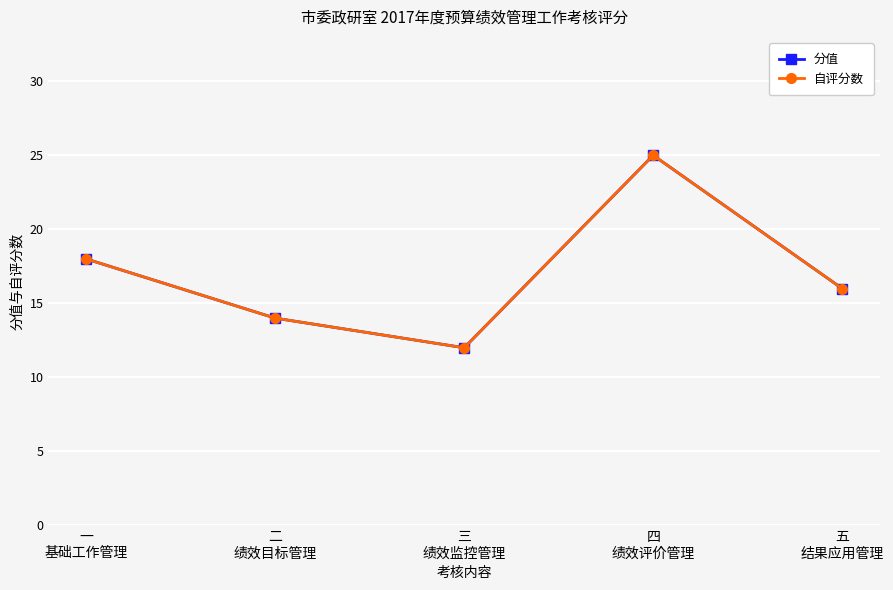

Between 二
绩效目标管理 and 五
结果应用管理, which is larger?

五
结果应用管理